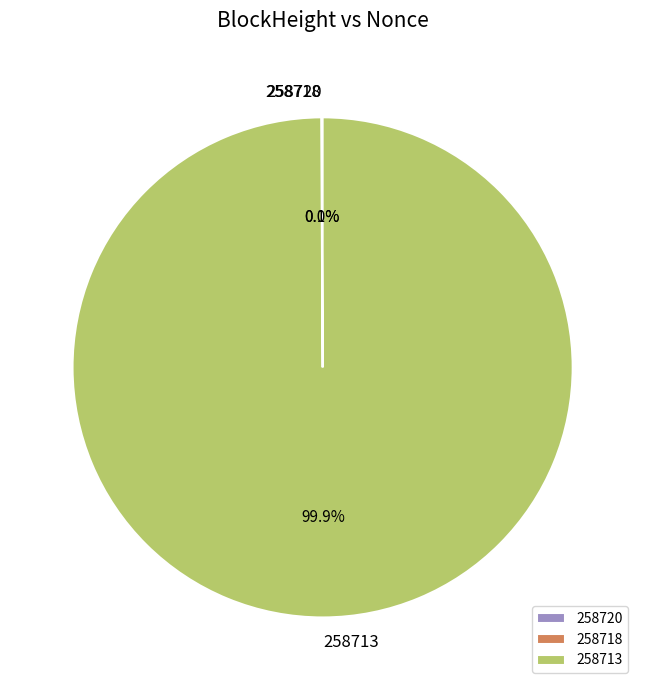

Which has a higher value, 258713 or 258718?

258713